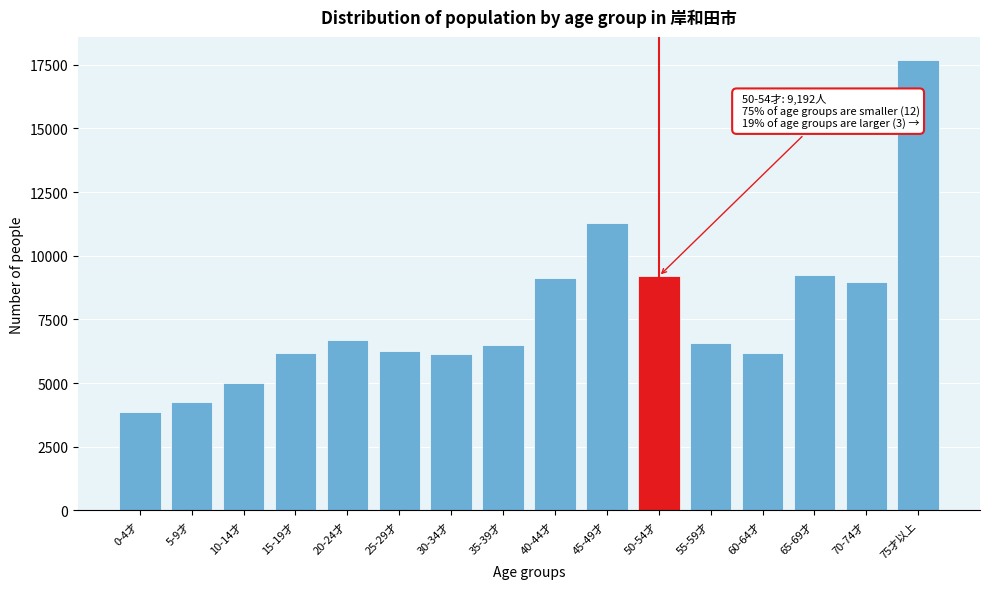

Read the value at 40-44才, to the nearest 100.

9100